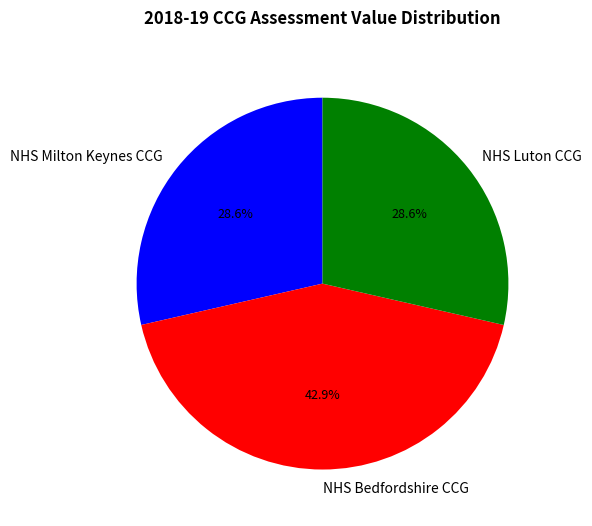

Which category has the biggest portion of the pie?

NHS Bedfordshire CCG